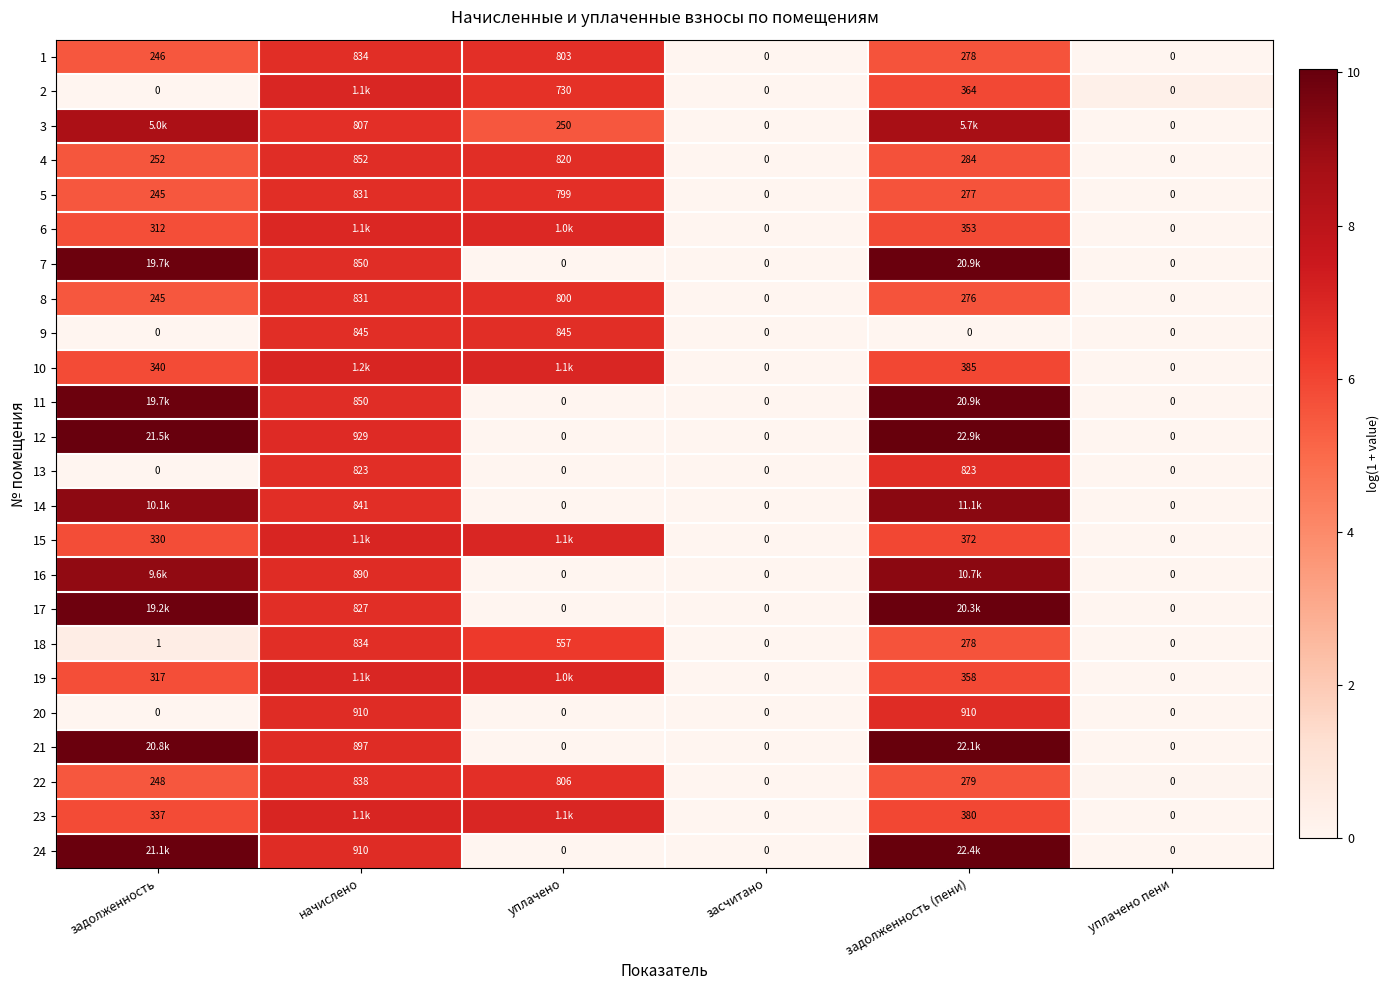

How many data points in 5 are less than 277?

3